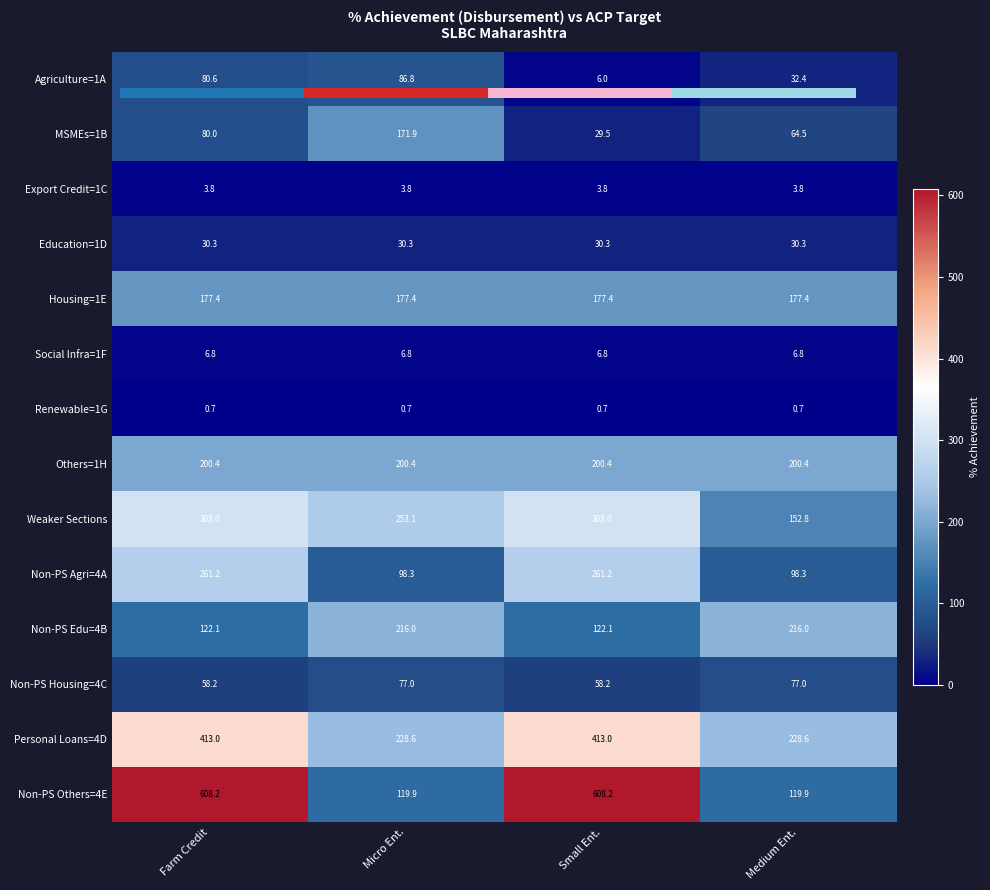

At which label does Non-PS Agri=4A first exceed 261?

Farm Credit